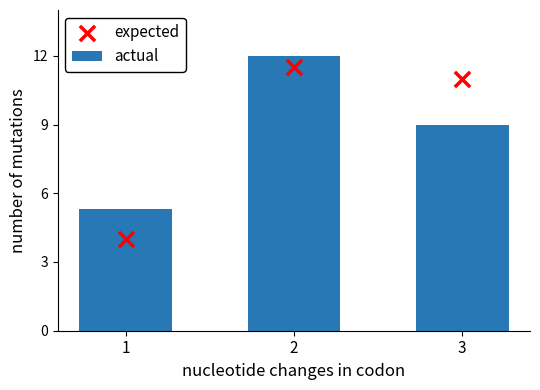

Is the value of actual at 1 greater than the value of expected at 3?

No